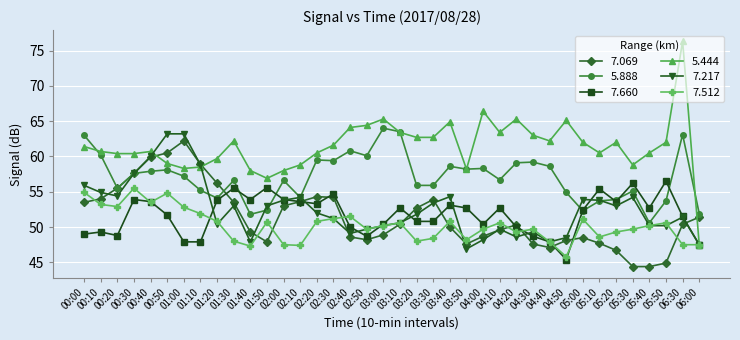

Which series has the largest total across all categories?

5.444